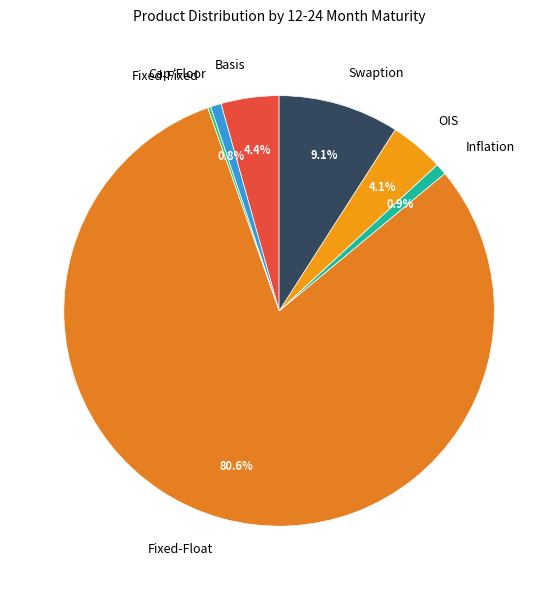

To the nearest percent, what is the difference between the Basis and Cap/Floor slice percentages?

4%